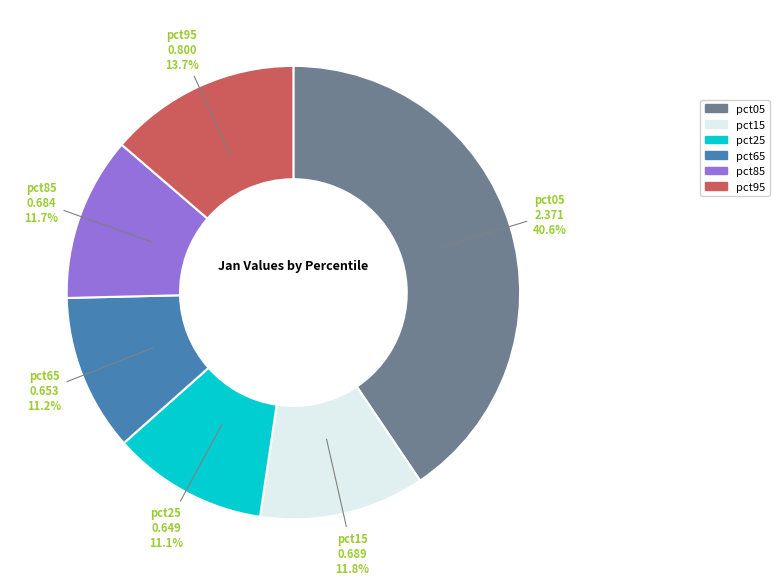

Is there any slice that represents more than half of the pie?

No